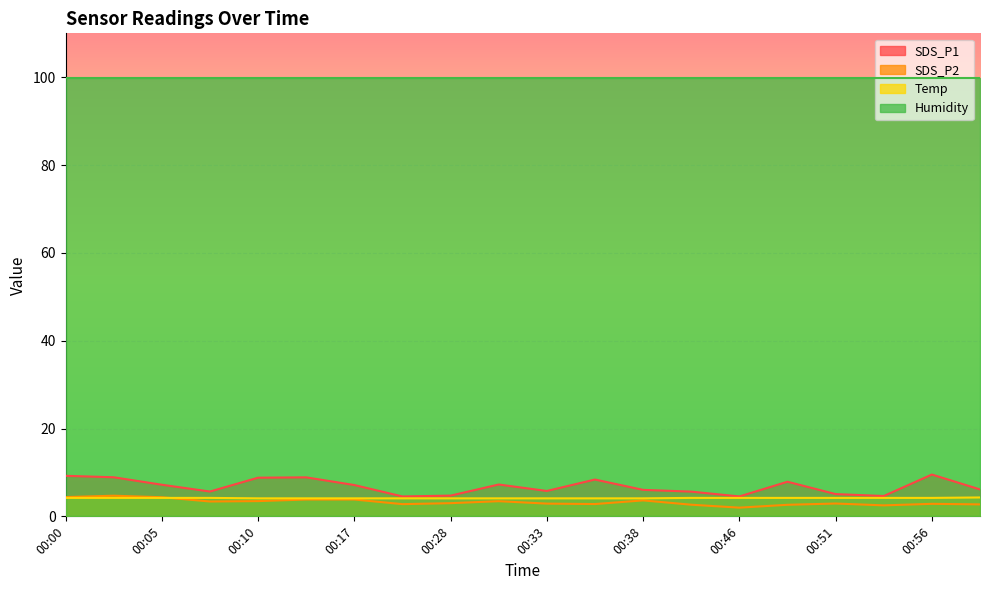

Where does the SDS_P1 series first go above 7?

00:00